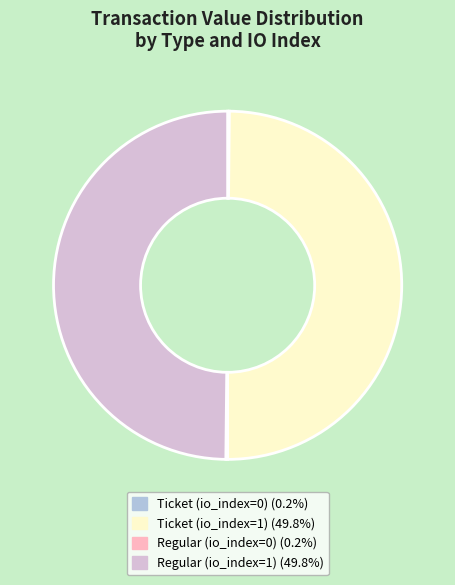

Approximately how many times larger is the value at Regular (io_index=1) compared to Ticket (io_index=1)?

1.0